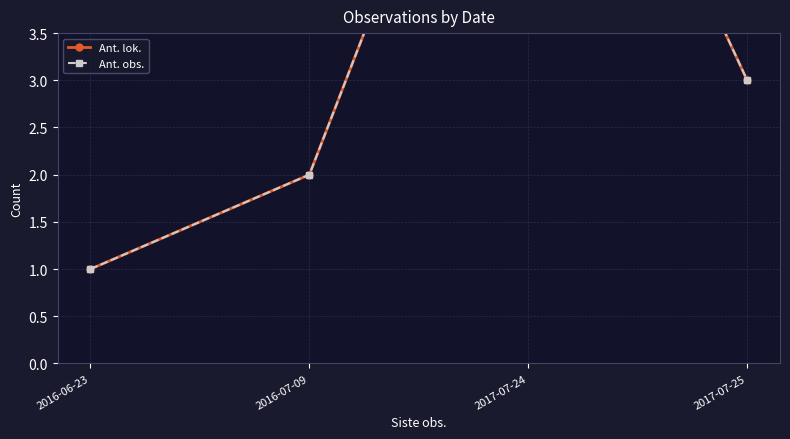

Does the chart display data point markers on the line(s)?

Yes